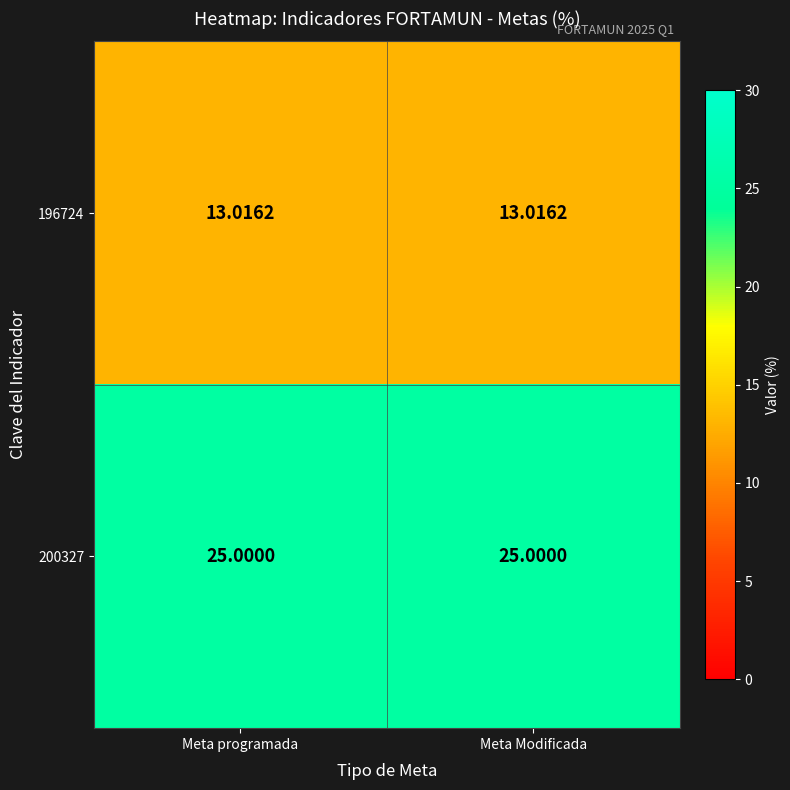

Is the value of 196724 at Meta programada greater than the value of 200327 at Meta Modificada?

No